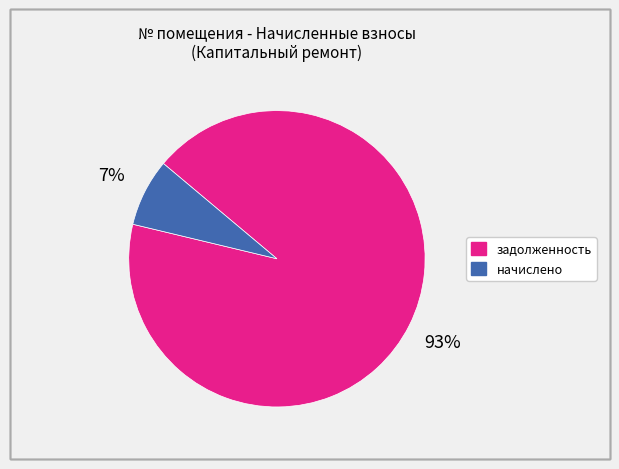

Is there a majority slice in this chart?

Yes